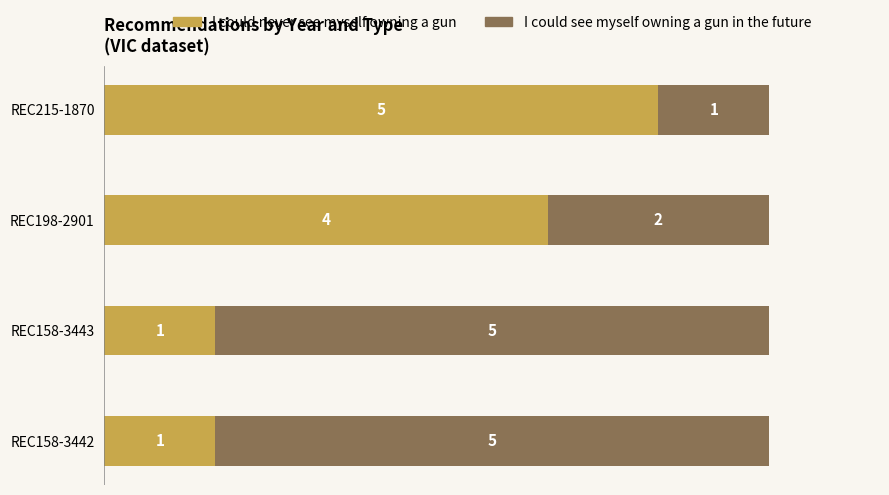

At which label is I could never see myself owning a gun closest to 3?

REC198-2901